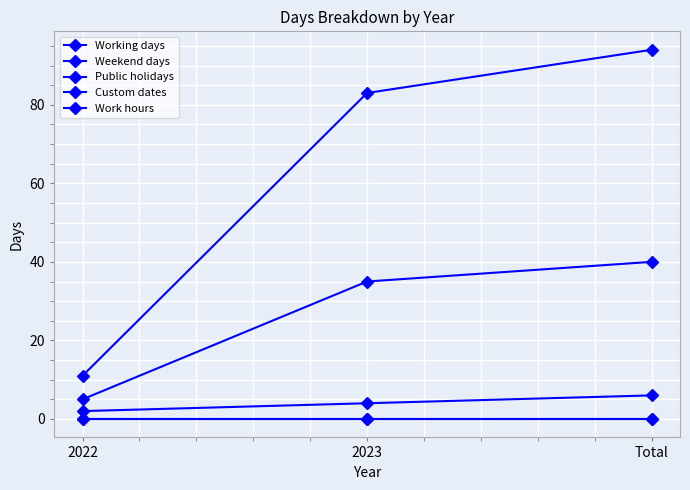

What is the spread (max minus min) of values at 2023?

83